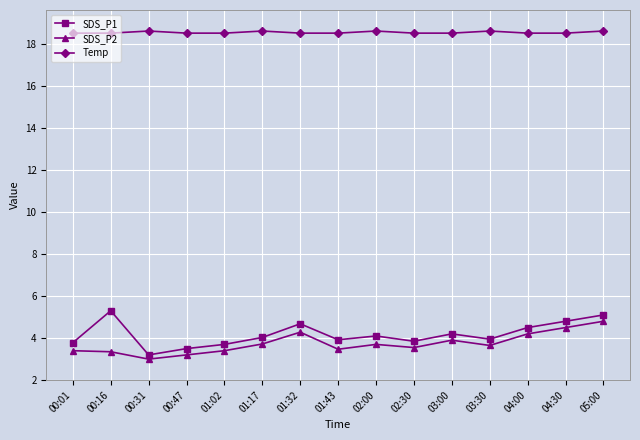

Which series has the largest total across all categories?

Temp